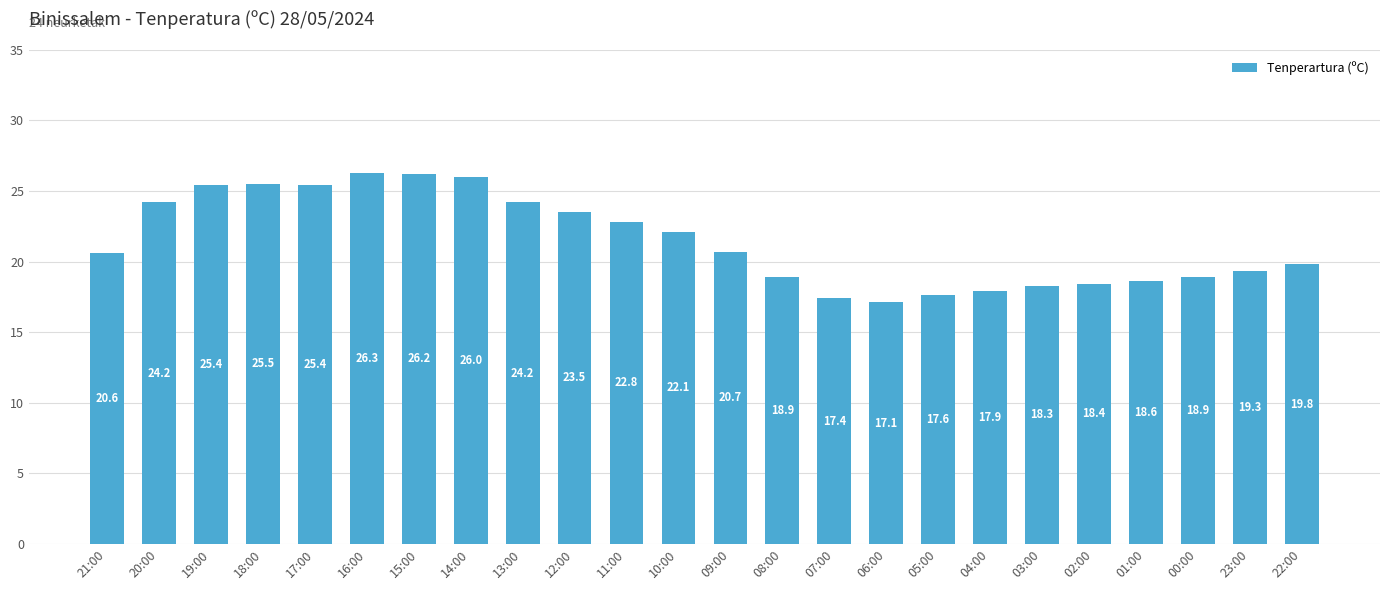

How many data points are above 20?

13